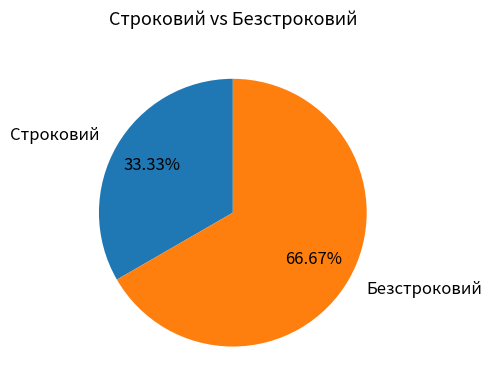

What is the largest slice in the pie chart?

Безстроковий